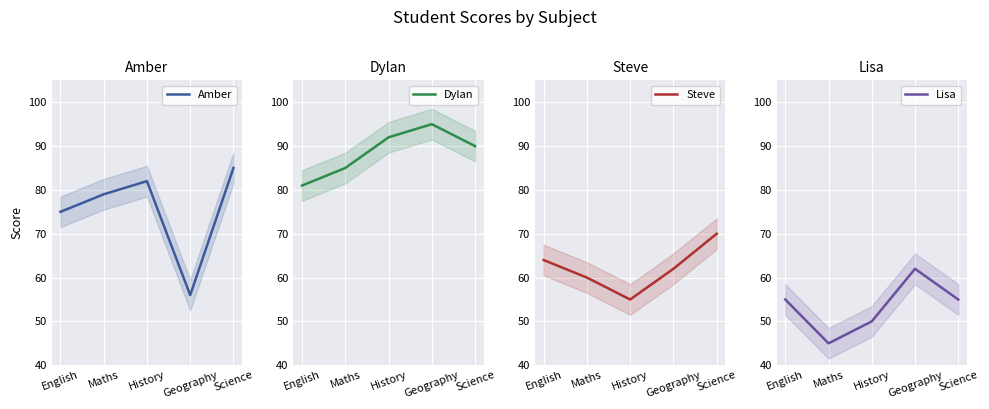

True or false: Amber and Dylan cross at least once.

False